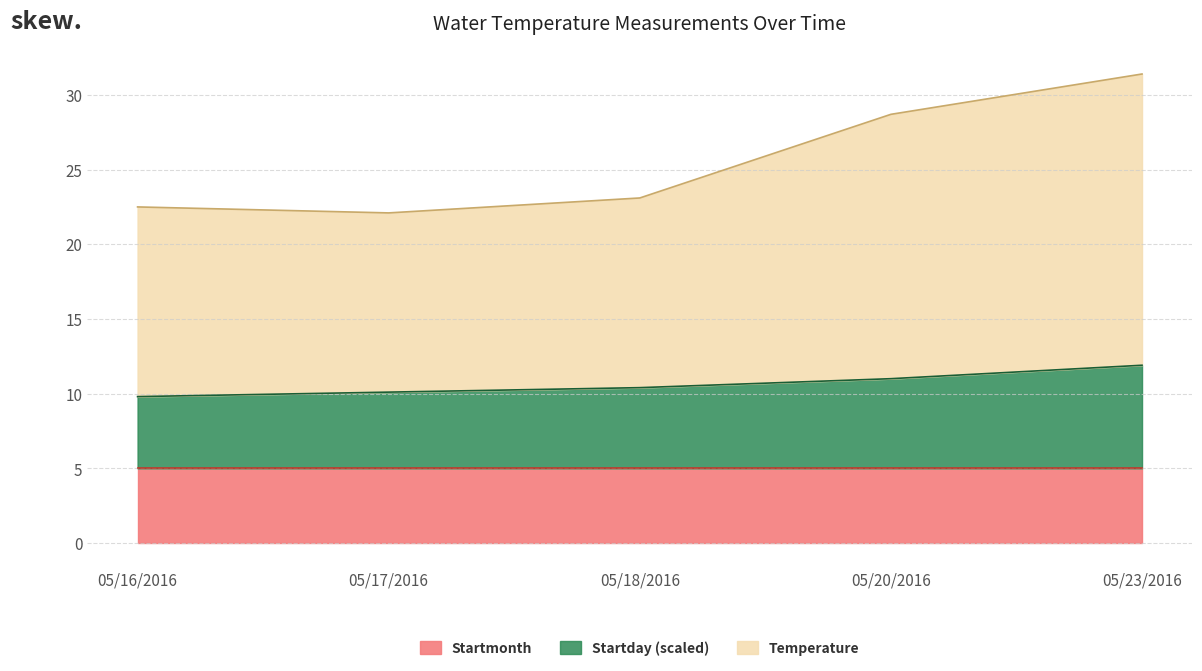

The Startmonth series shows 5.0 at 05/18/2016. True or false?

True